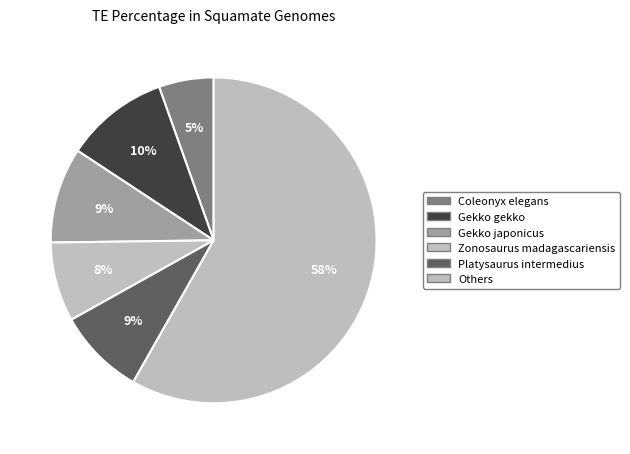

How many slices are in this pie chart?

6